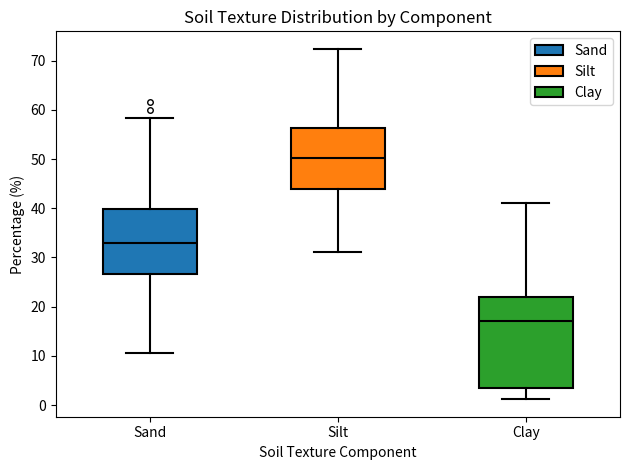

Reading left to right, transcribe this box plot: for each box, give where its median line is, the range the box spans, and where its two whiskers end, as read against the y-axis. The values are not printed on the chart, so give them approximately, as read against the axis.

Sand: median 33, box 27 to 40, whiskers 11 to 58
Silt: median 50, box 44 to 56, whiskers 31 to 72
Clay: median 17, box 4 to 22, whiskers 1 to 41